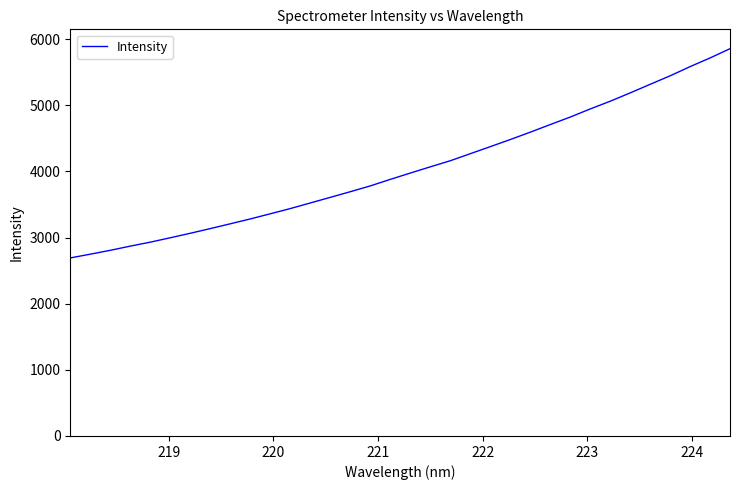

Count the number of values greater than 3976.

17